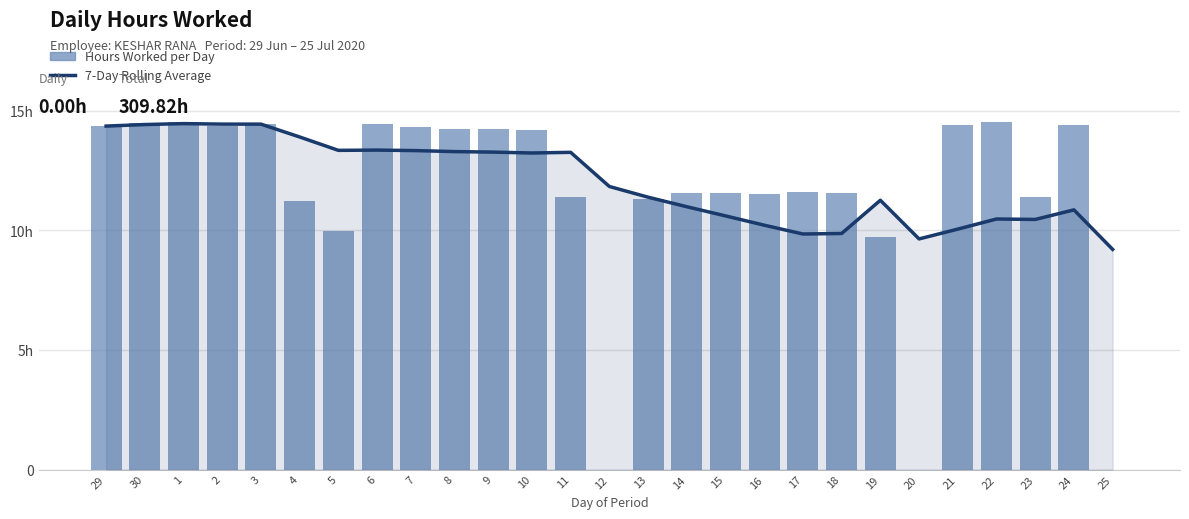

Is it true that 7-Day Average equals 15.0 at 20?

False